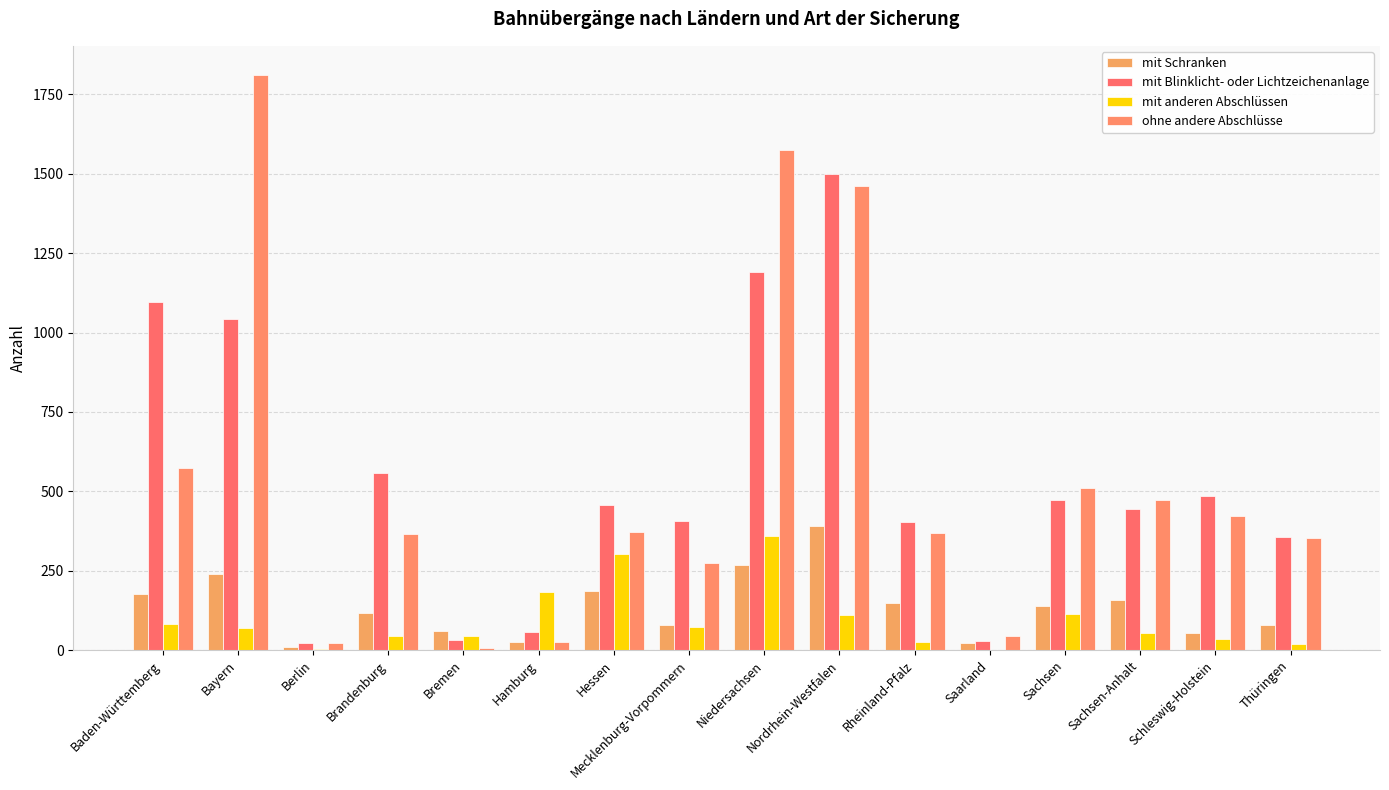

How many groups of bars are there?

16